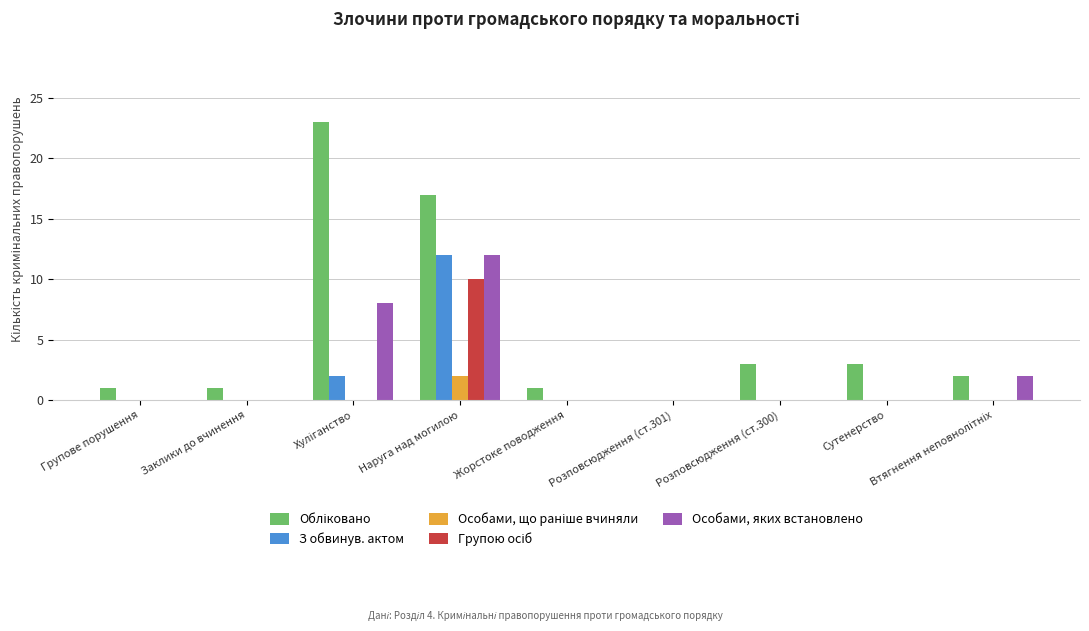

What is the sum of all Особами, яких встановлено values?

22